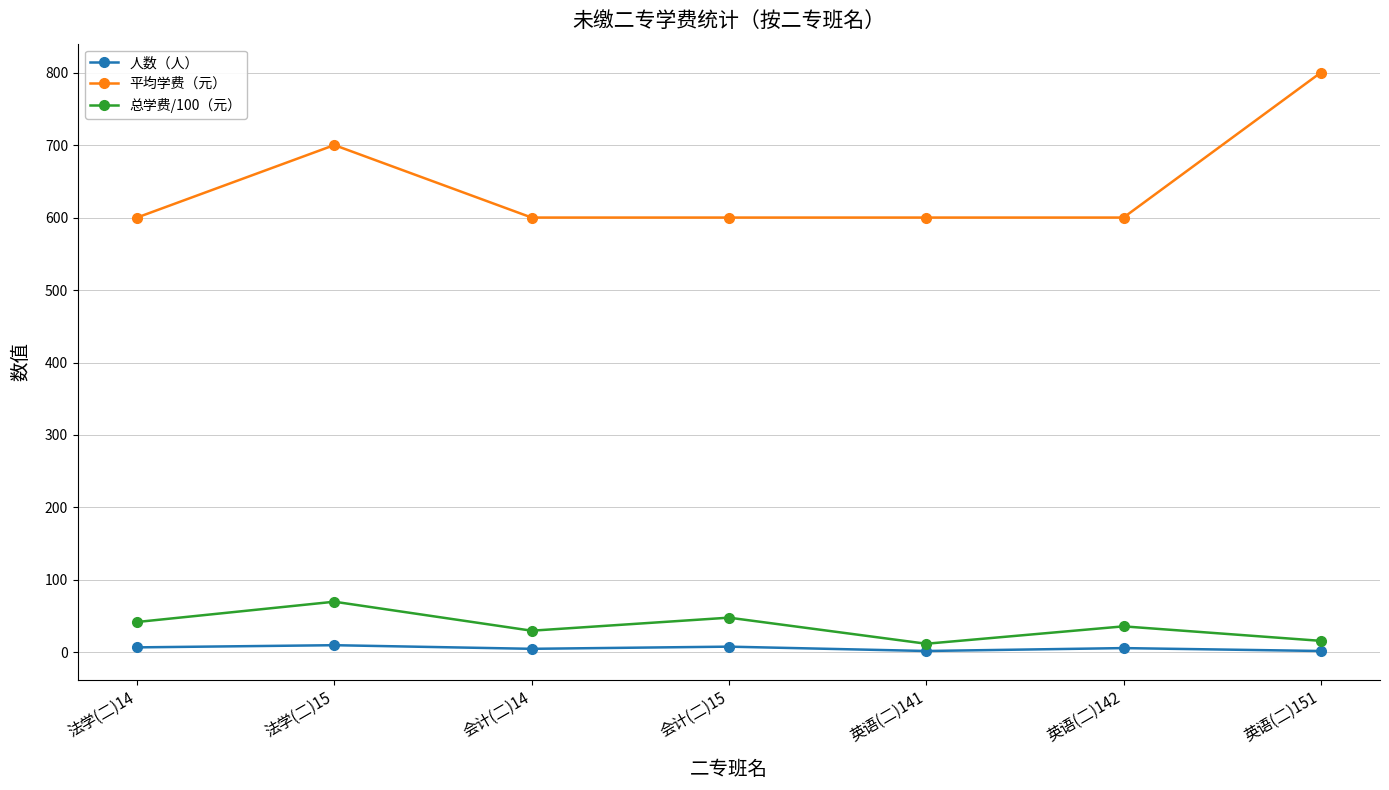

Which series changed the most between 法学(二)15 and 英语(二)141?

平均学费（元）